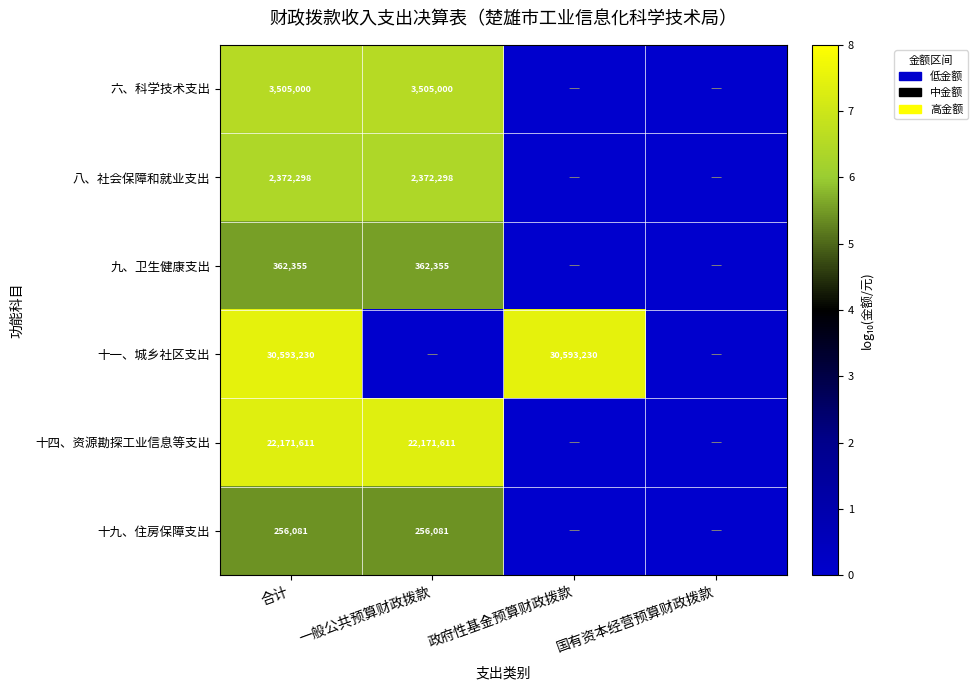

What is the sum of the 十九、住房保障支出 values at 一般公共预算财政拨款 and 合计?

512162